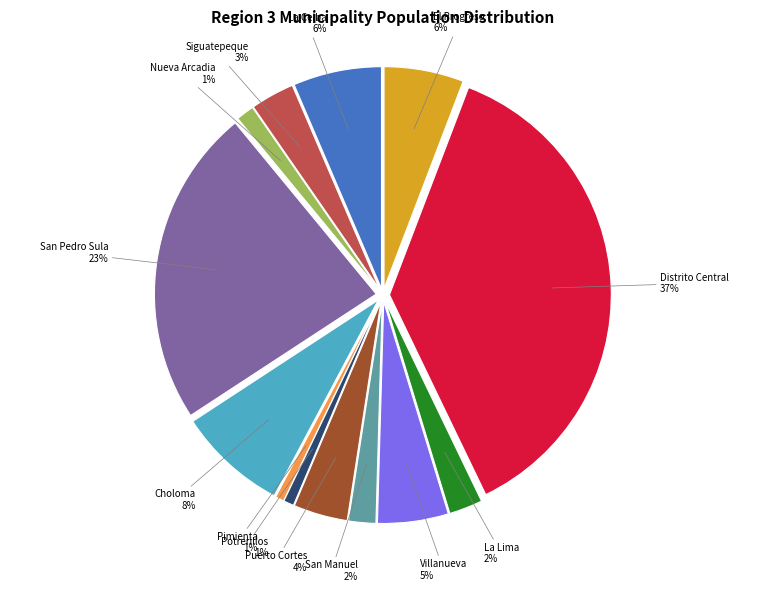

Count the number of slices in the pie.

13